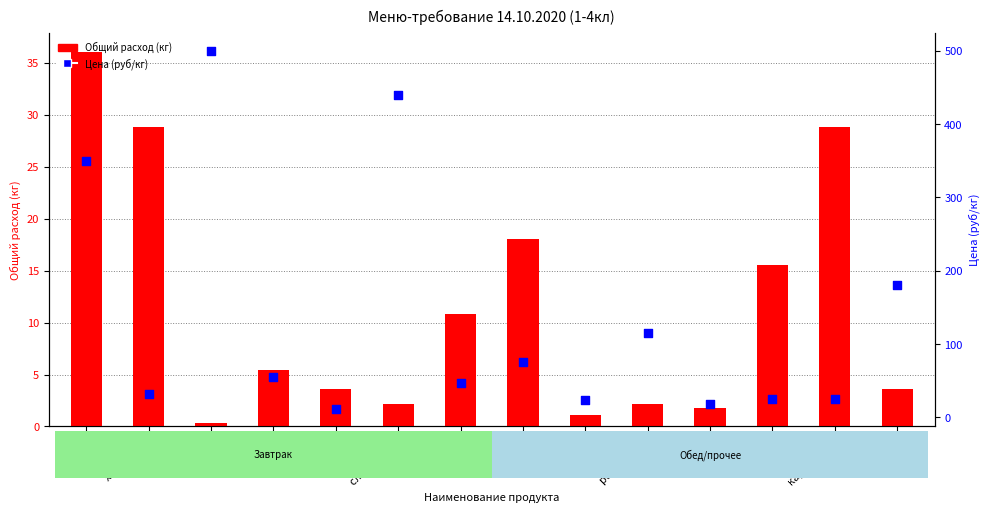

Is the value of Цена (руб/кг) at лук greater than the value of Общий расход (кг) at мясо?

No